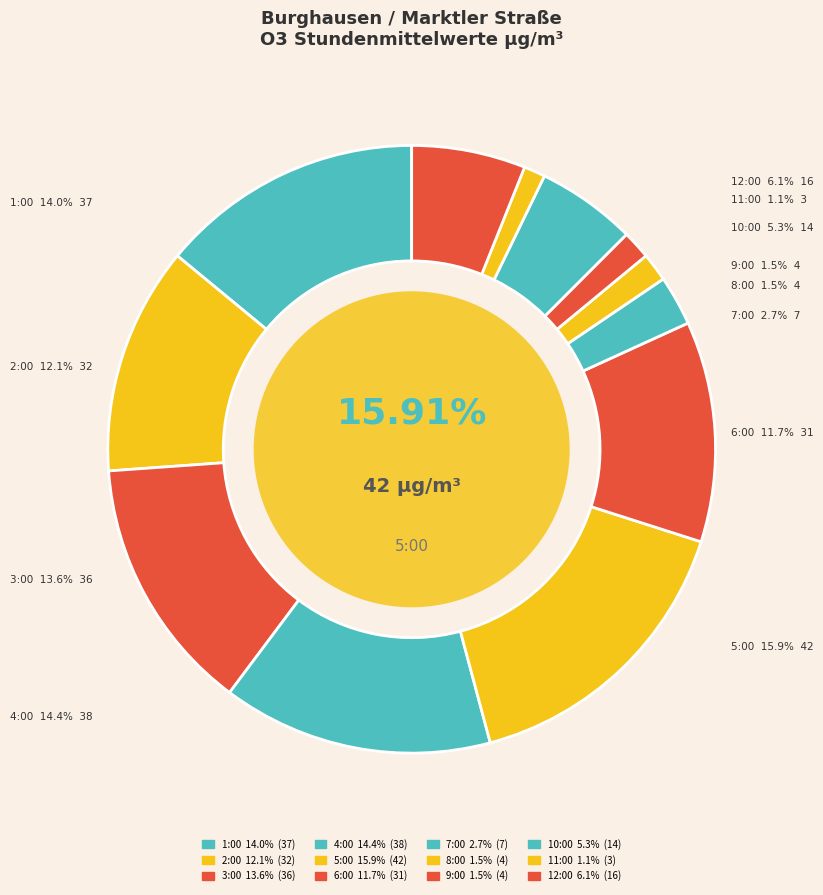

What is the largest slice in the pie chart?

5:00